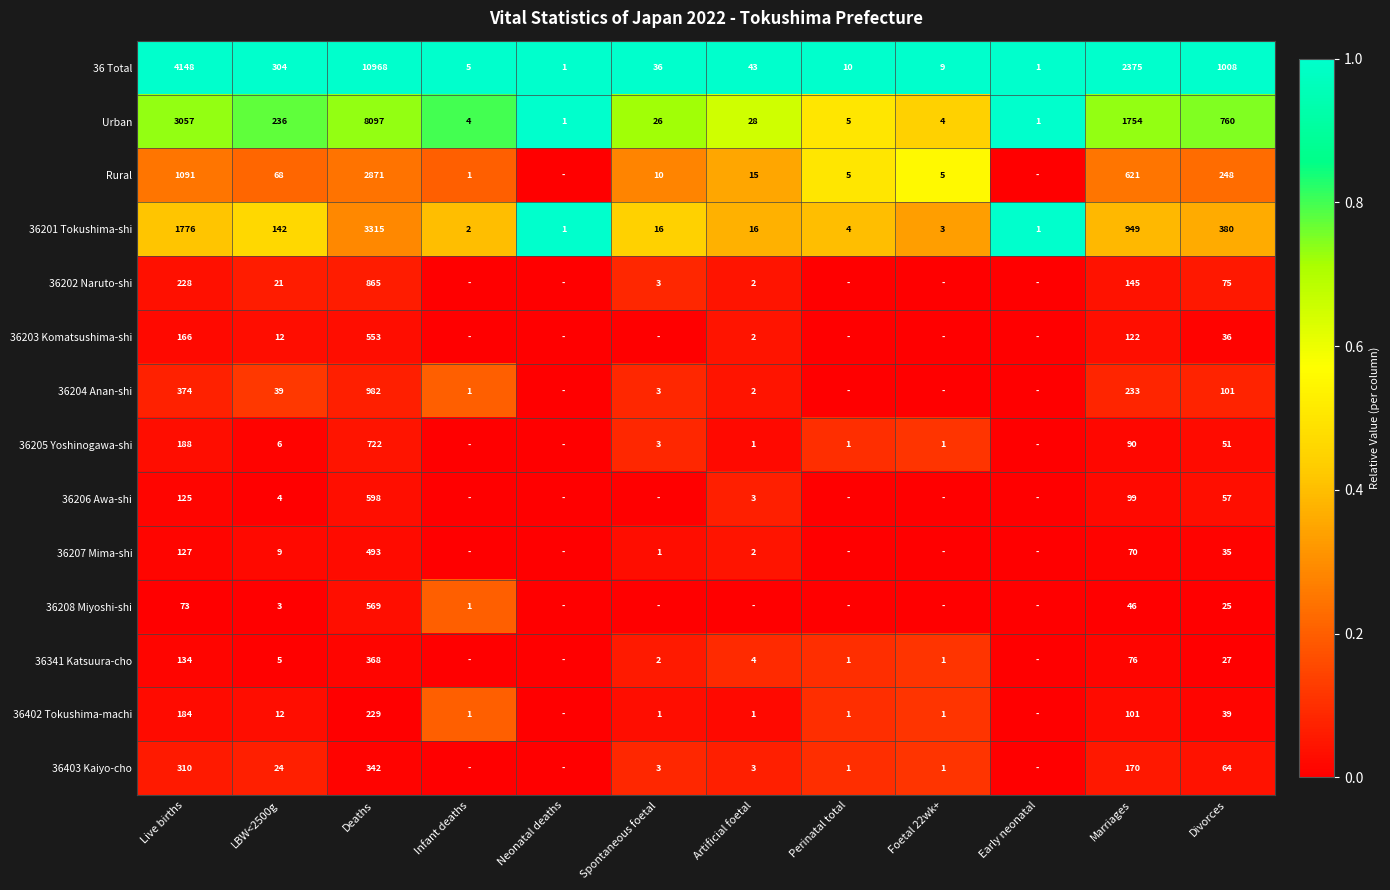

What is the average value of the 36 Total series?

1576